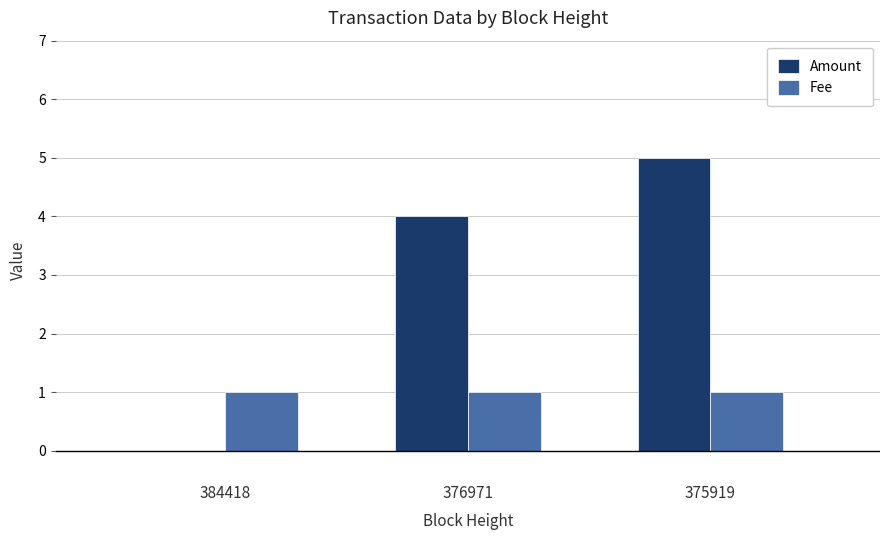

Read the Amount value at 376971.

4